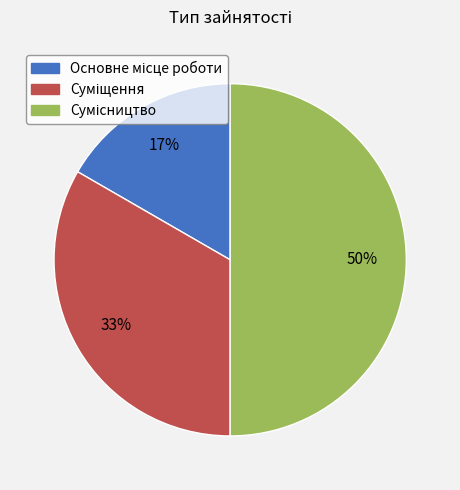

How many slices are in this pie chart?

3